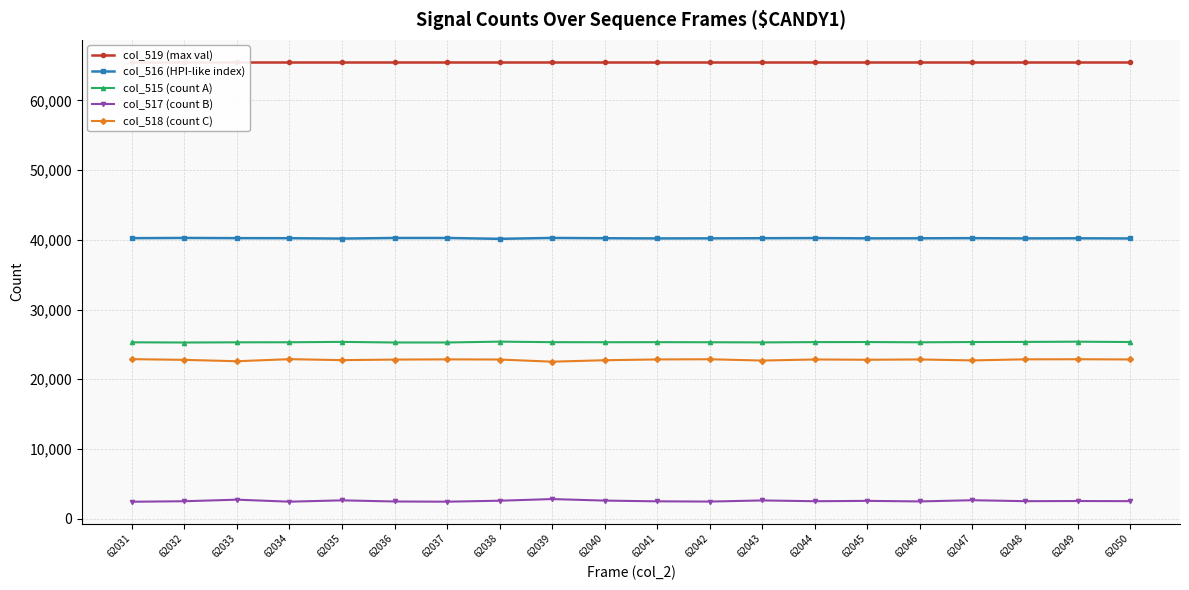

What is the difference between the highest and lowest values at 62040?

62953